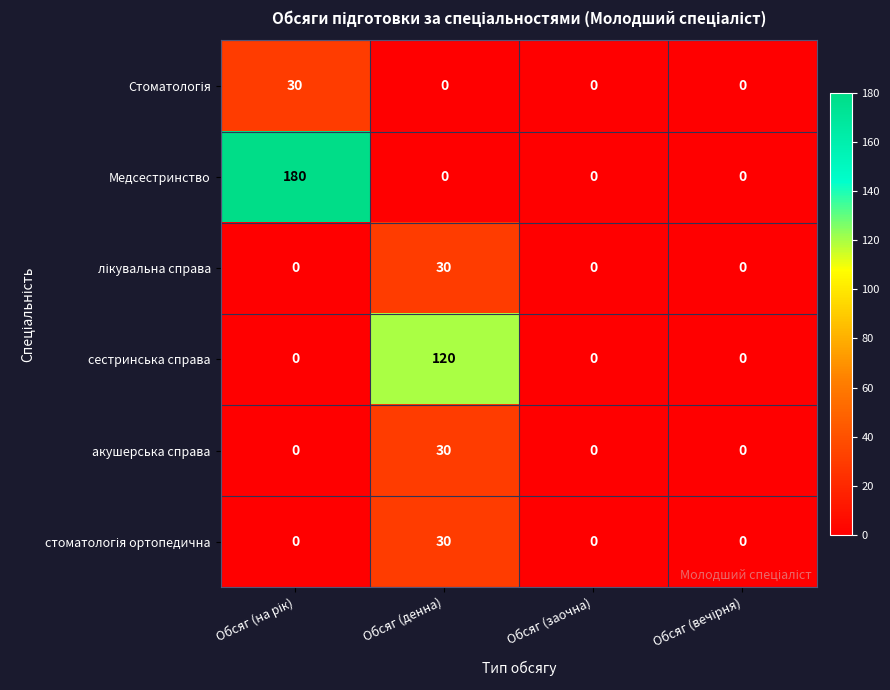

What is the spread (max minus min) of values at Обсяг (денна)?

120